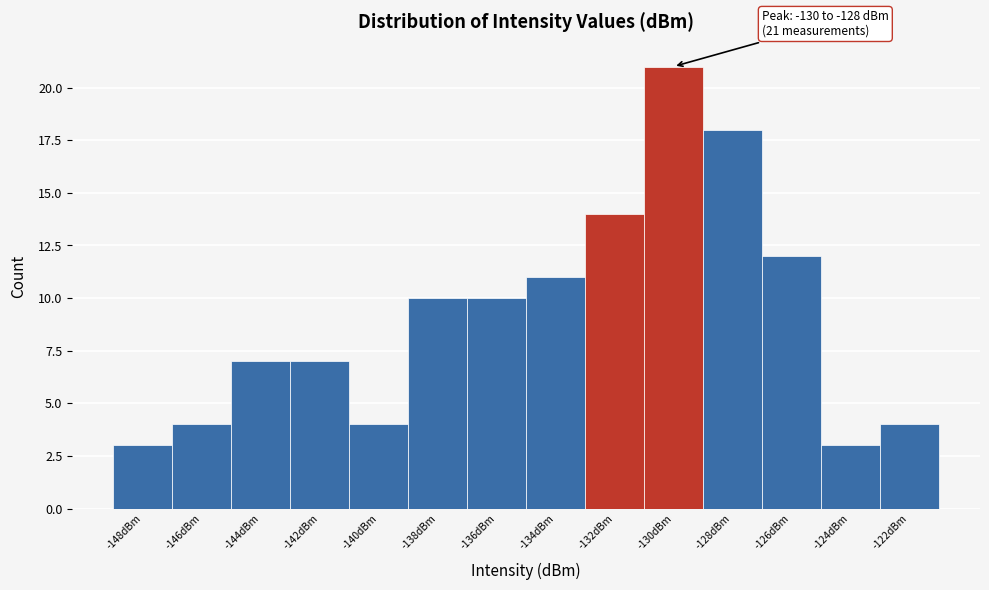

Reading left to right, transcribe all the data shown in this chart.

-148dBm=3	-146dBm=4	-144dBm=7	-142dBm=7	-140dBm=4	-138dBm=10	-136dBm=10	-134dBm=11	-132dBm=14	-130dBm=21	-128dBm=18	-126dBm=12	-124dBm=3	-122dBm=4